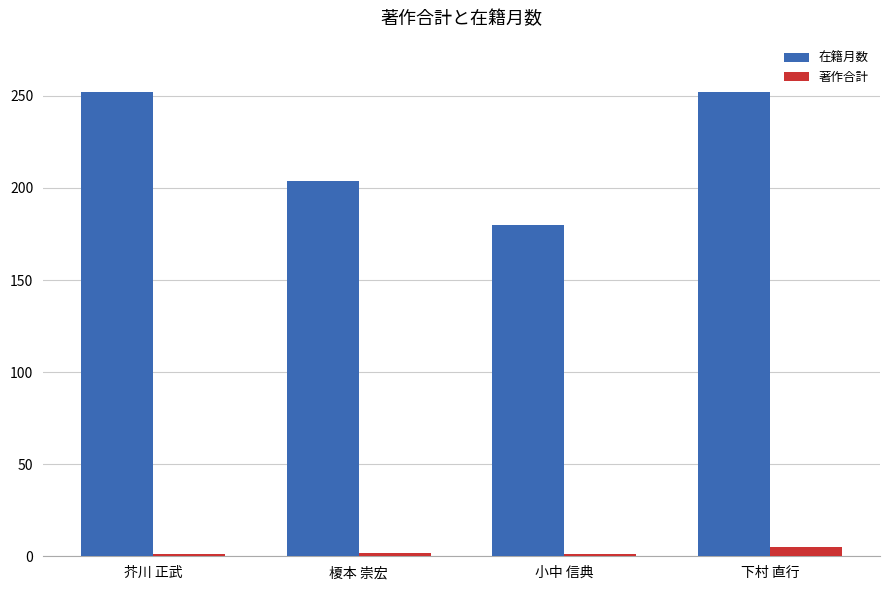

What is the value of the 著作合計 bar at the 1st from the left?

1